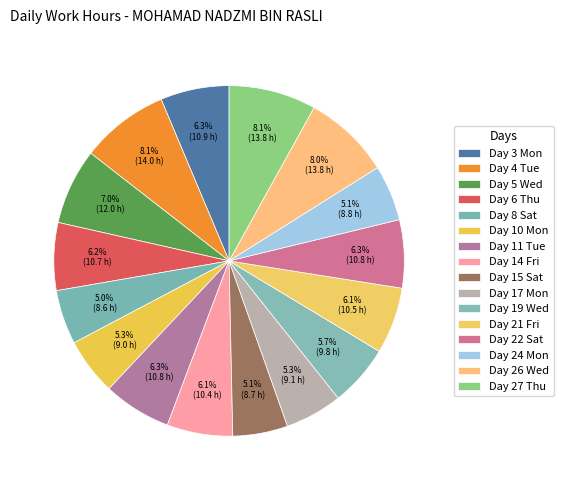

Rank the categories by value from highest to lowest.

Day 4 Tue, Day 27 Thu, Day 26 Wed, Day 5 Wed, Day 3 Mon, Day 11 Tue, Day 22 Sat, Day 6 Thu, Day 21 Fri, Day 14 Fri, Day 19 Wed, Day 17 Mon, Day 10 Mon, Day 24 Mon, Day 15 Sat, Day 8 Sat